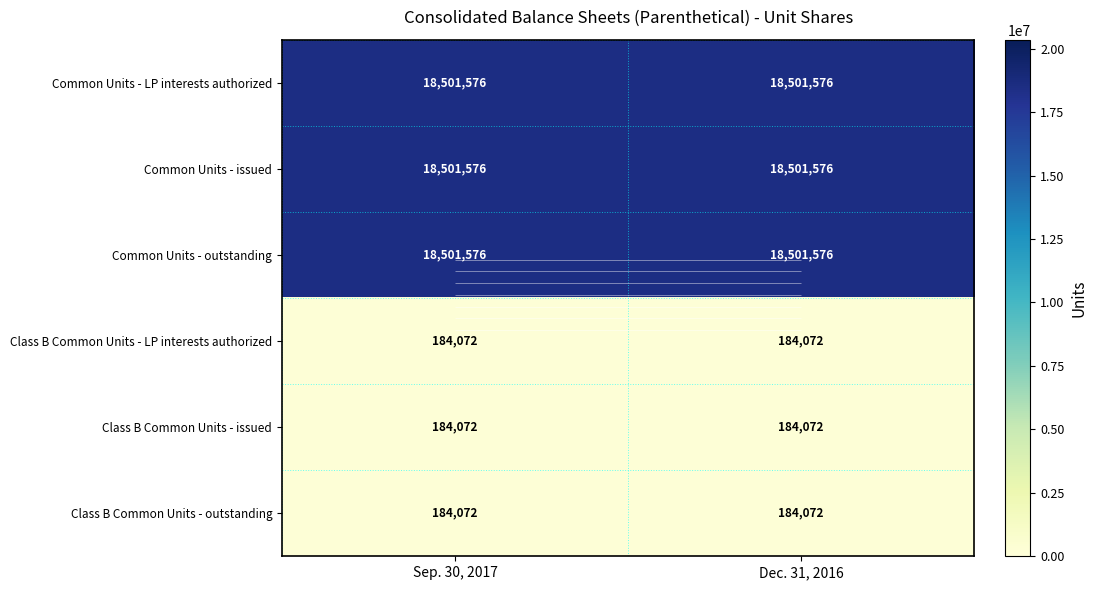

Is it true that Common Units - outstanding equals 10679056 at Dec. 31, 2016?

False